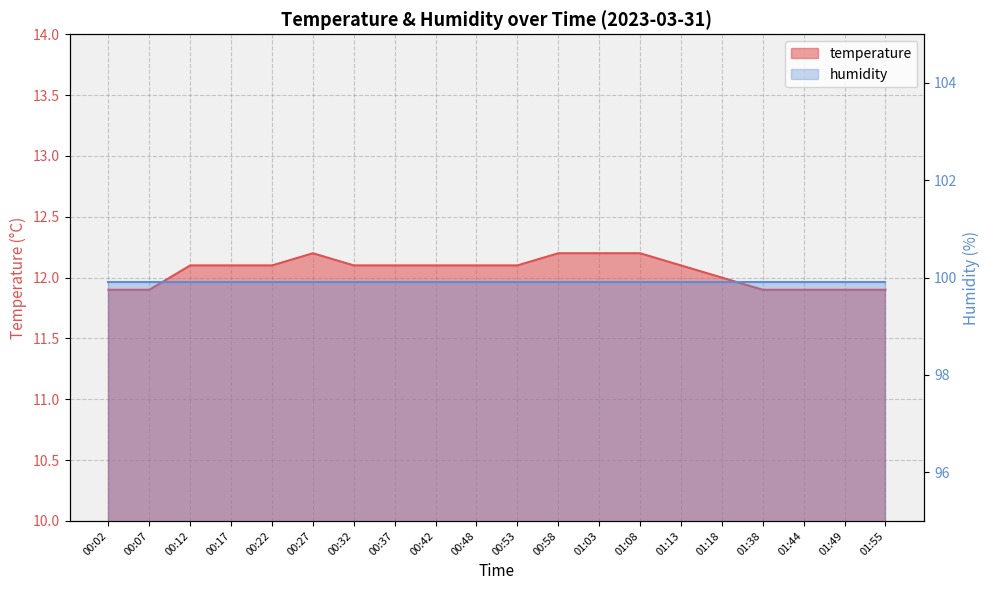

What is the difference between the second highest and minimum values?

0.3